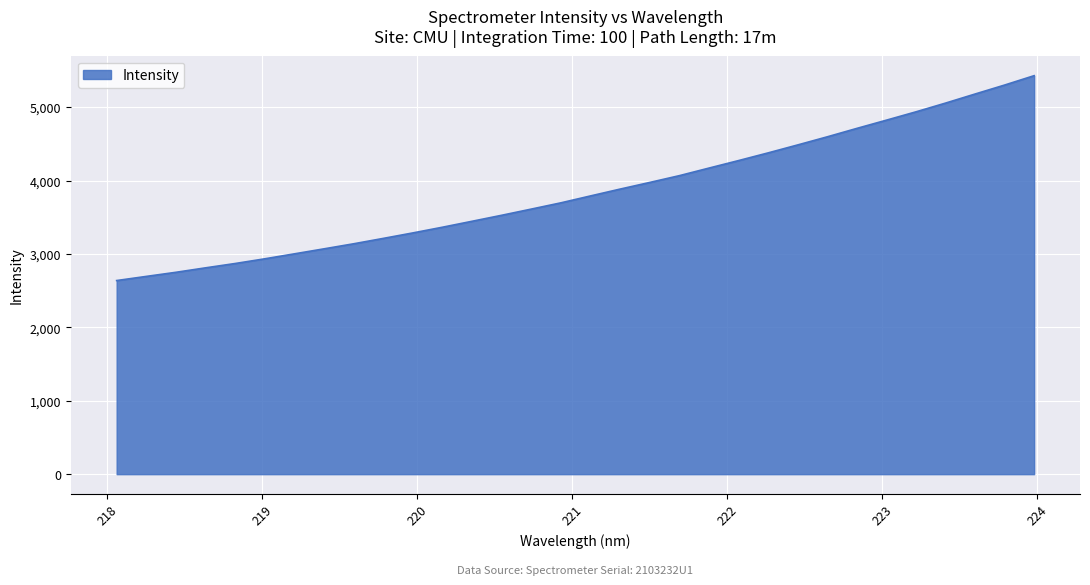

What is the difference between the maximum and minimum values?

2792.1